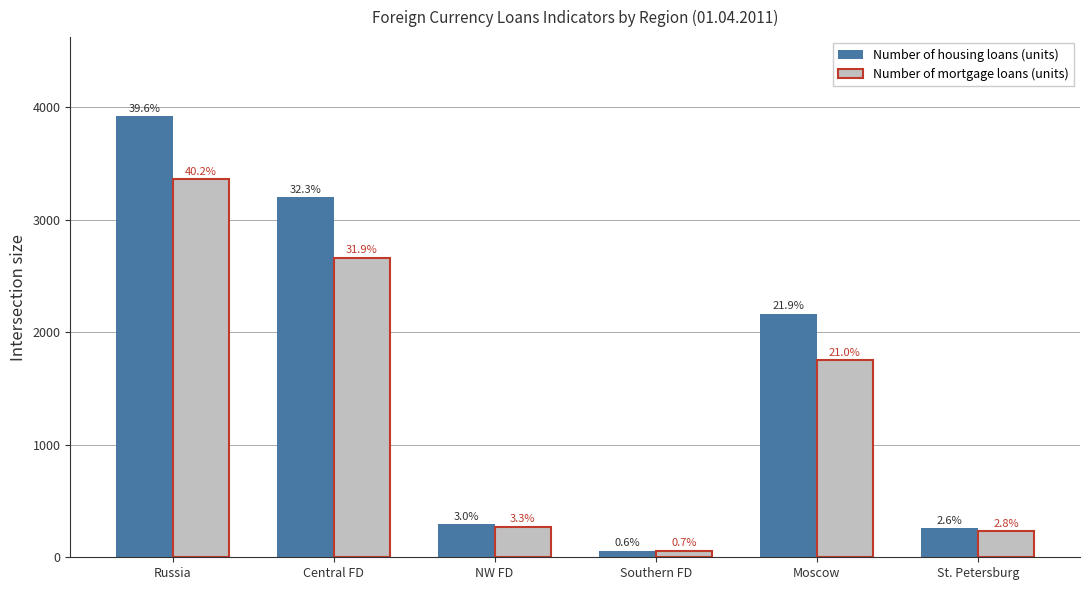

What is the difference between the maximum and second lowest values in the Number of mortgage loans (units) series?

3124